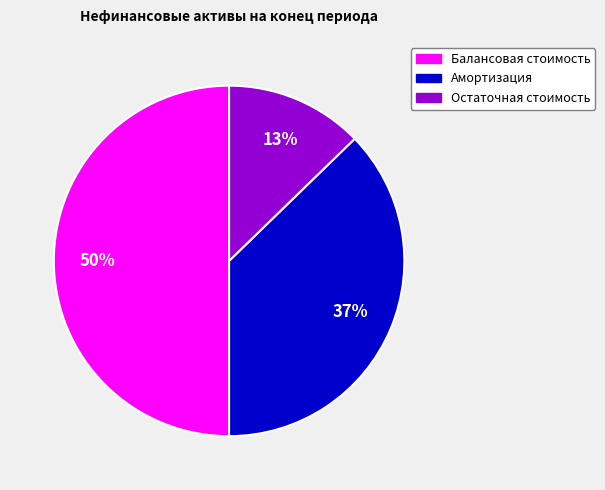

To the nearest percent, what is the difference between the largest and smallest slice percentages?

37%